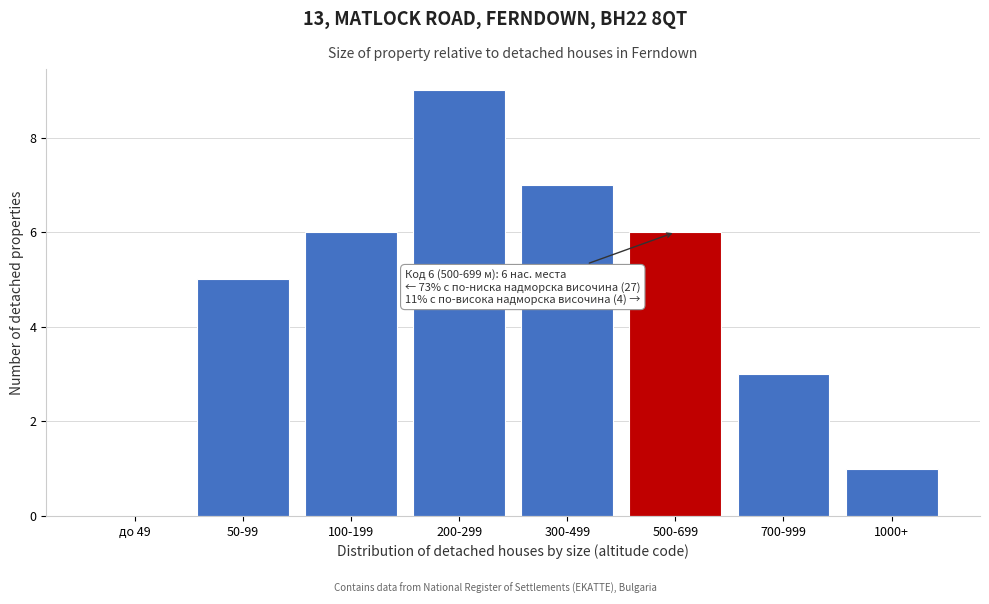

Reading right to left, transcribe all the data shown in this chart.

1000+=1	700-999=3	500-699=6	300-499=7	200-299=9	100-199=6	50-99=5	до 49=0